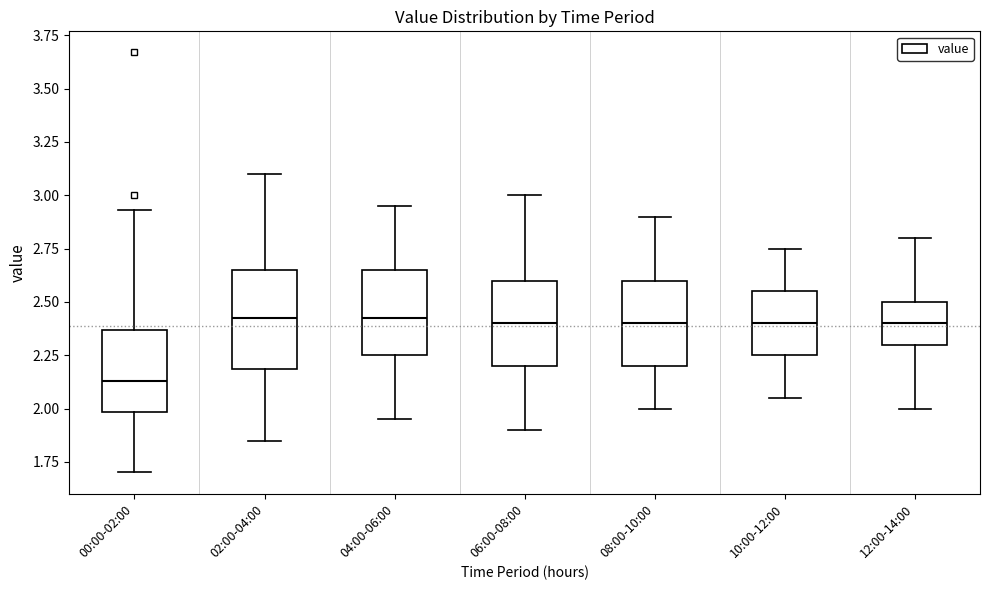

Where is the upper edge of the box for 08:00-10:00 on the y-axis? The values are not printed on the chart, so give them approximately, as read against the axis.

2.60